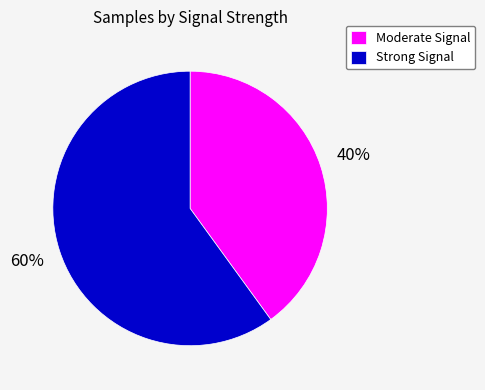

Rank the categories by value from lowest to highest.

Moderate Signal, Strong Signal